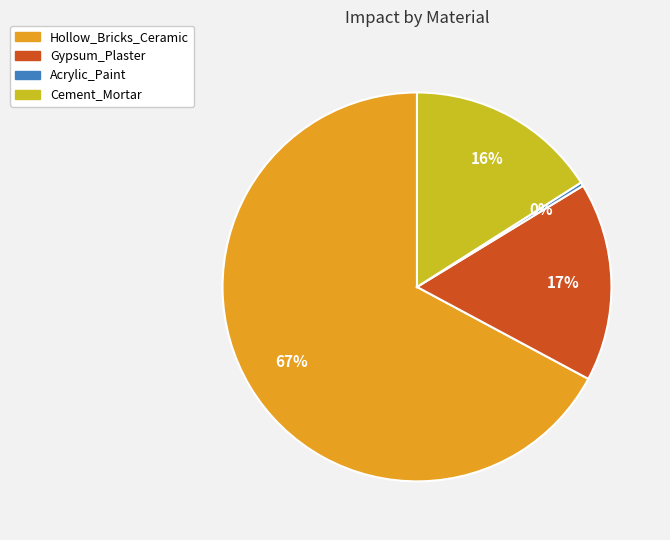

Is there any slice that represents more than half of the pie?

Yes